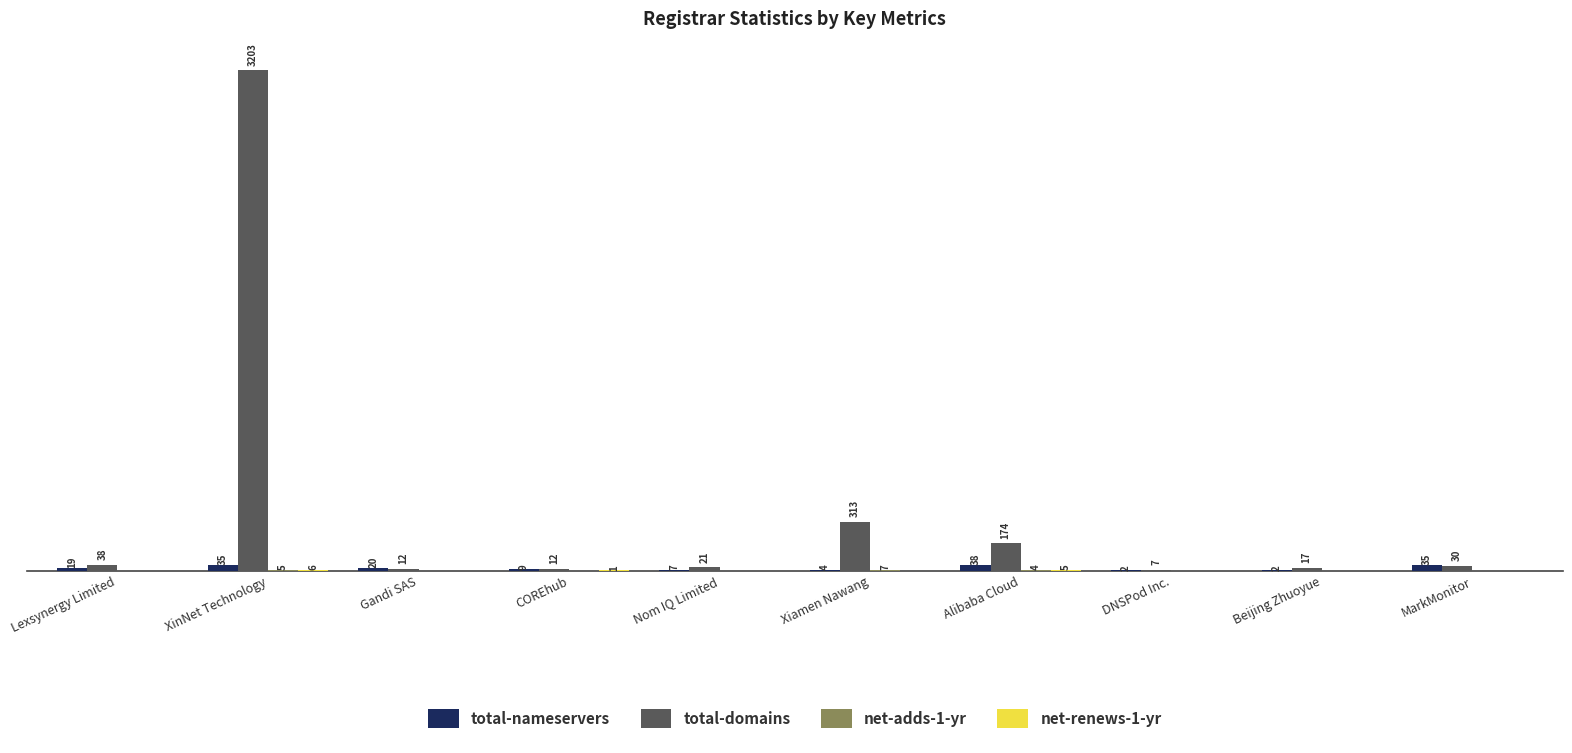

Where does the total-domains series first go above 30?

Lexsynergy Limited